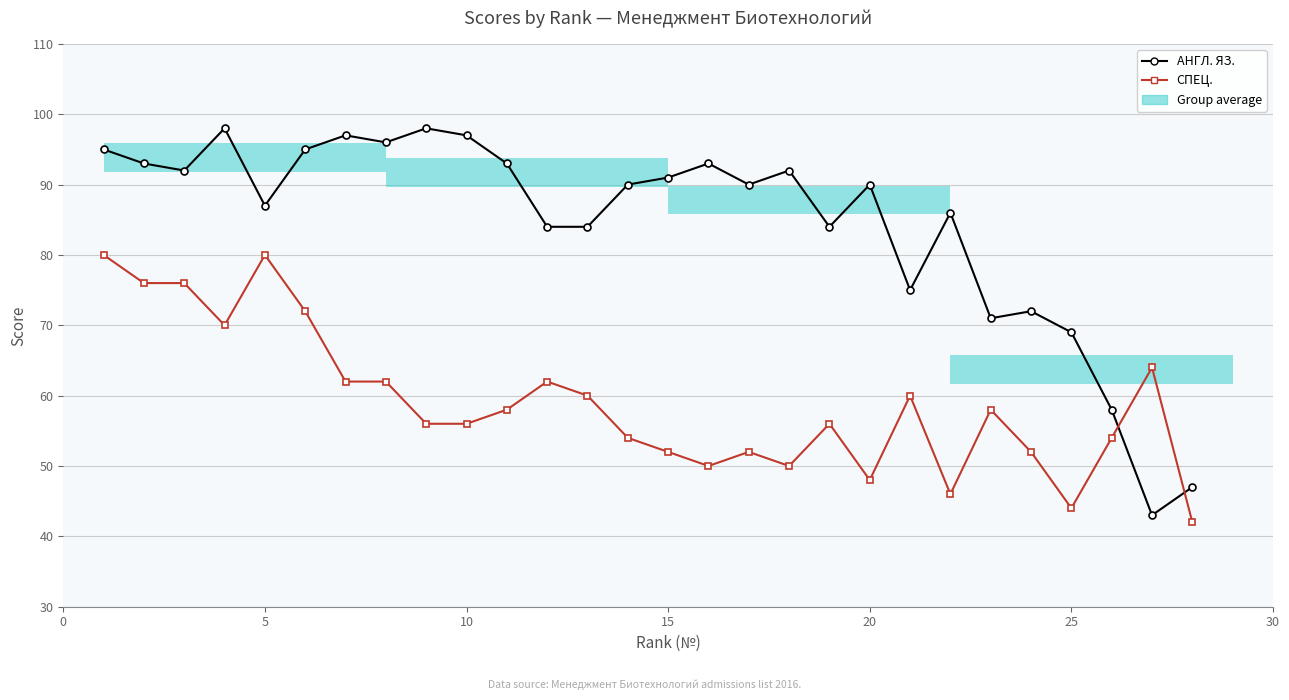

Is the value of АНГЛ. ЯЗ. at 20 greater than the value of СПЕЦ. at 25?

Yes